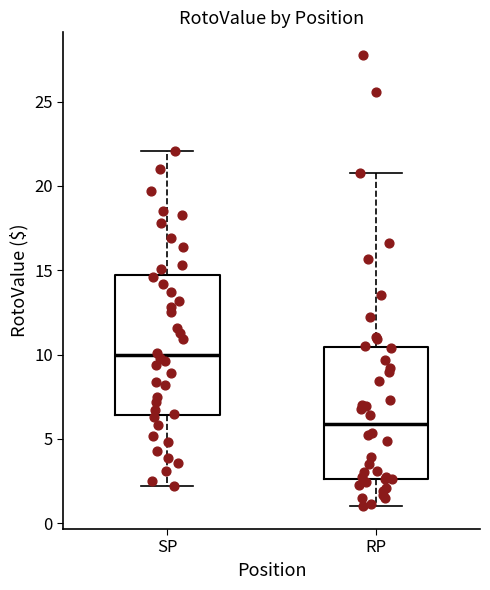

Which box's median line is the lowest?

RP